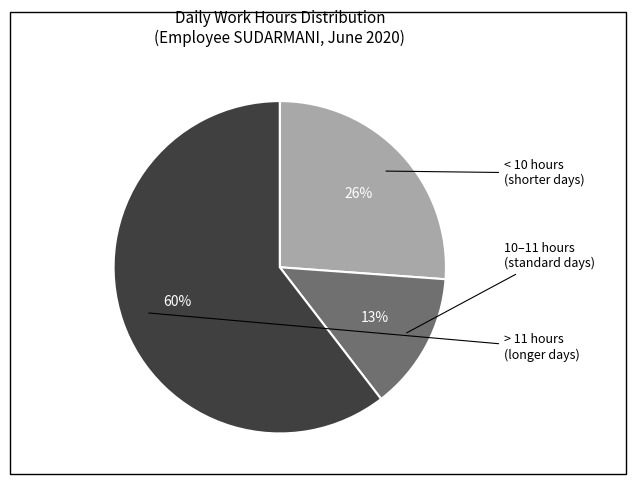

Is there a majority slice in this chart?

Yes